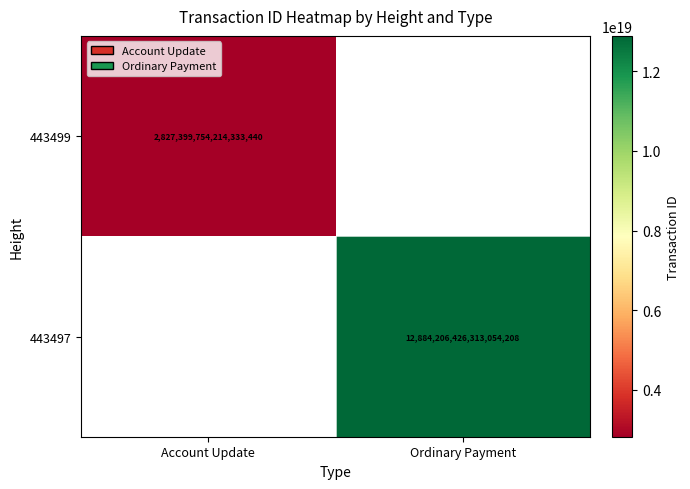

What is the minimum value shown in the chart?

2827399754214333440.0